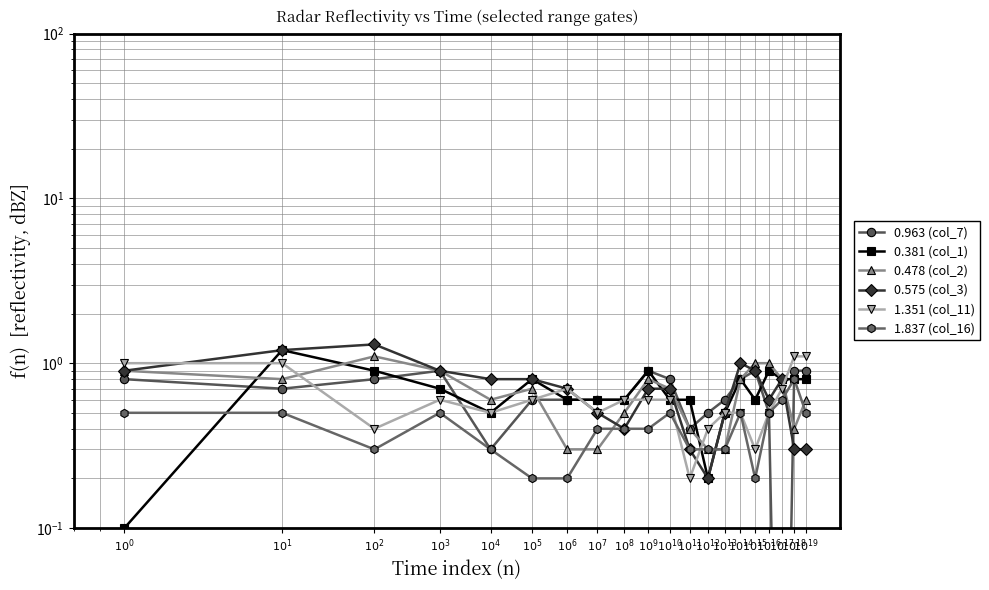

Reading right to left, list all the values displayed in this chart.

0.963 (col_7): 0.9	0.9	0.0	0.5	0.9	0.8	0.6	0.5	0.4	0.8	0.9	0.6	0.6	0.6	0.6	0.3	0.9	0.8	0.7	0.8
0.381 (col_1): 0.8	0.8	0.8	0.9	0.6	0.8	0.5	0.2	0.6	0.6	0.9	0.6	0.6	0.6	0.8	0.5	0.7	0.9	1.2	0.1
0.478 (col_2): 0.6	0.4	0.8	1.0	1.0	0.8	0.3	0.3	0.4	0.7	0.8	0.5	0.3	0.3	0.7	0.6	0.9	1.1	0.8	0.9
0.575 (col_3): 0.3	0.3	0.8	0.6	0.9	1.0	0.5	0.2	0.3	0.7	0.7	0.4	0.5	0.7	0.8	0.8	0.9	1.3	1.2	0.9
1.351 (col_11): 1.1	1.1	0.7	0.5	0.3	0.5	0.5	0.4	0.2	0.6	0.6	0.6	0.5	0.7	0.6	0.5	0.6	0.4	1.0	1.0
1.837 (col_16): 0.5	0.8	0.6	0.5	0.2	0.5	0.3	0.3	0.3	0.5	0.4	0.4	0.4	0.2	0.2	0.3	0.5	0.3	0.5	0.5